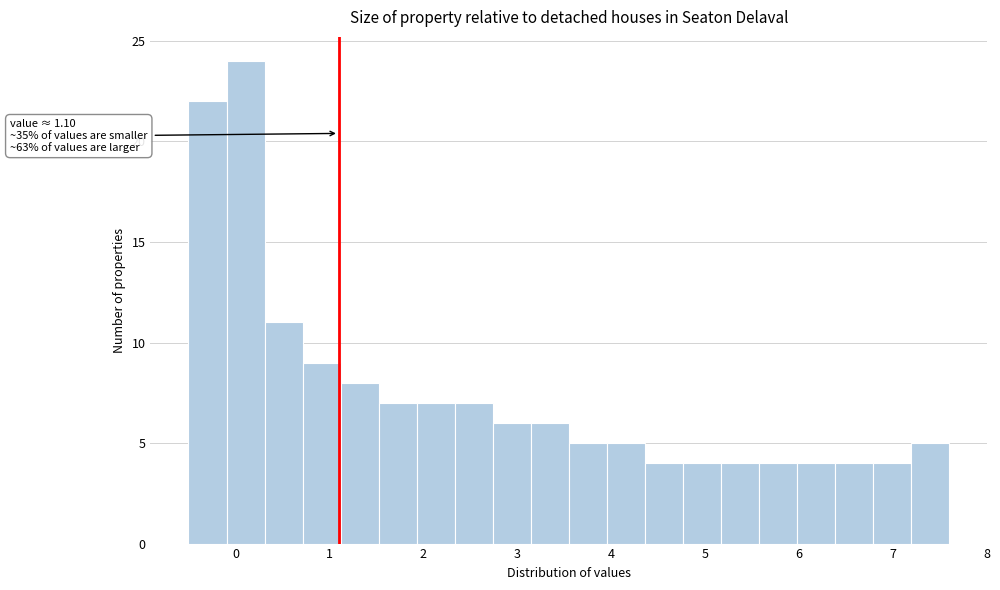

Which range on the x-axis has the tallest bar?

-0.1 to 0.3